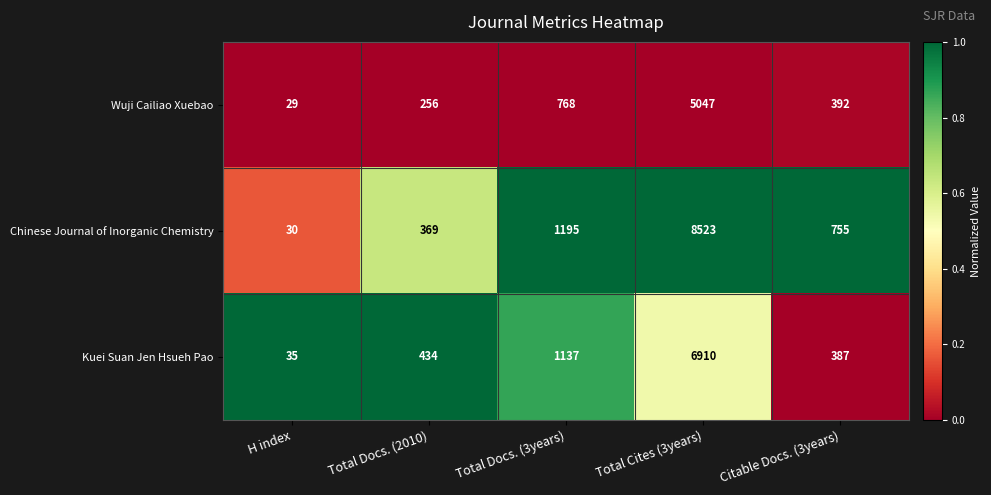

What is the total value across all series at H index?

94